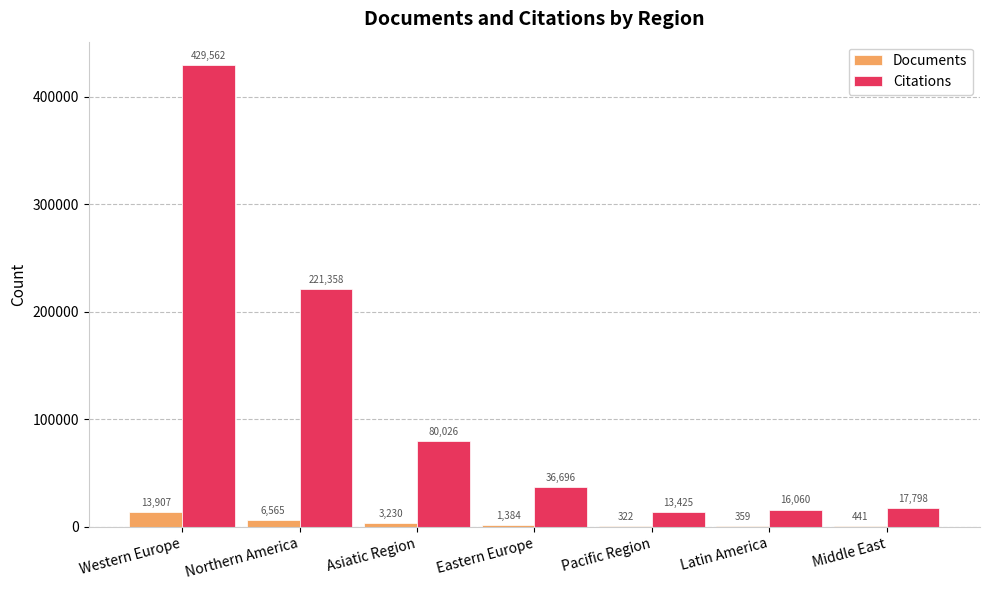

Is the value of Citations at Middle East greater than the value of Documents at Western Europe?

Yes